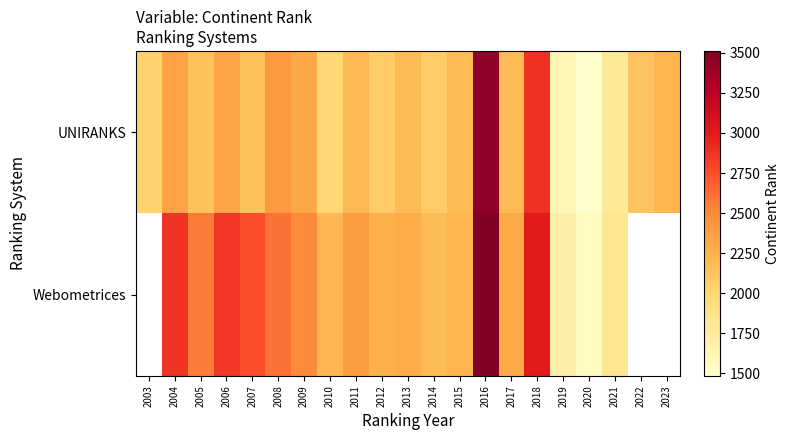

How many values in Webometrices are above zero?

18